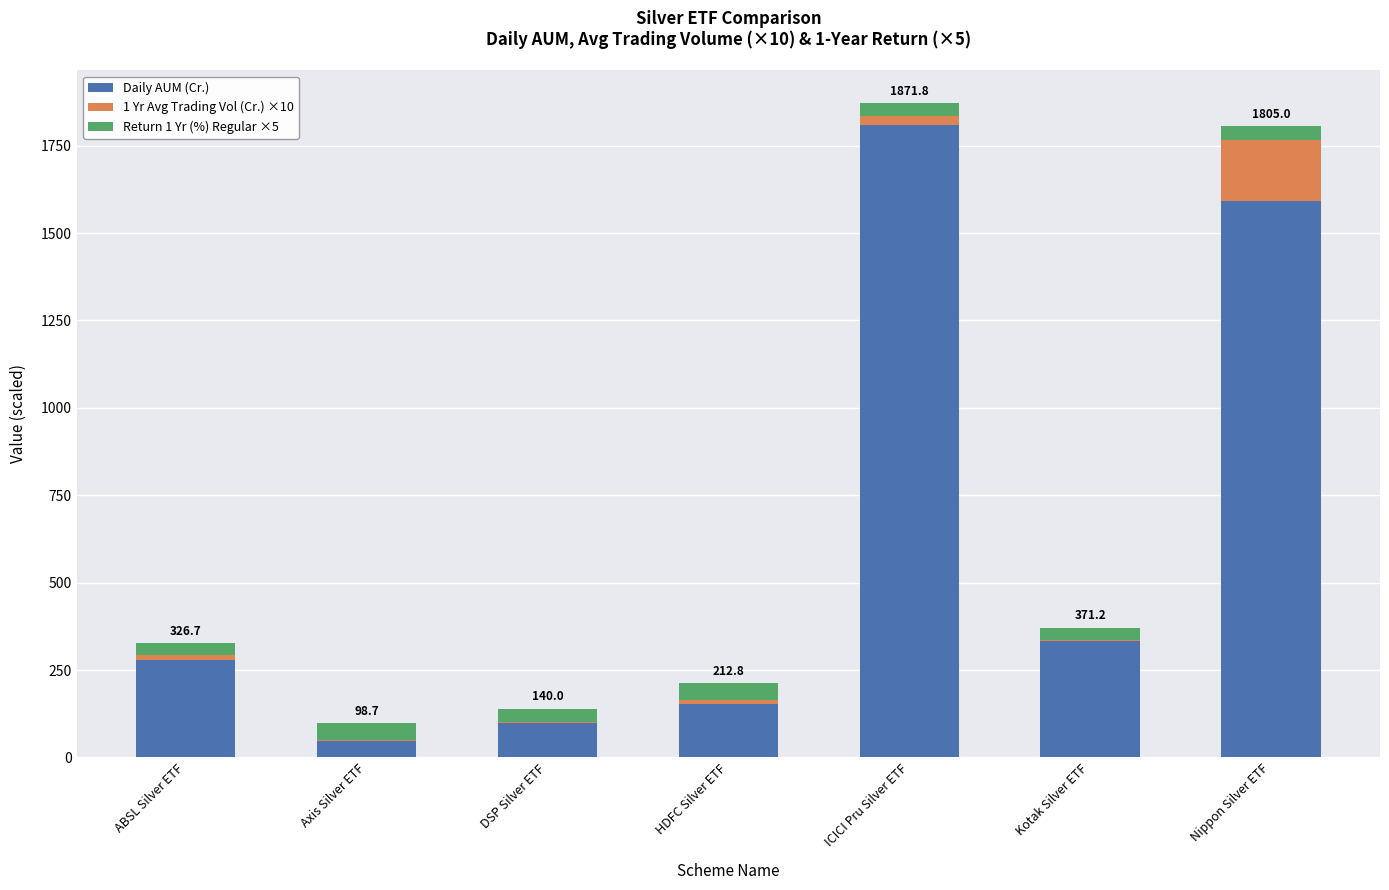

What is the highest value of the Daily AUM (Cr.) series?

1809.6